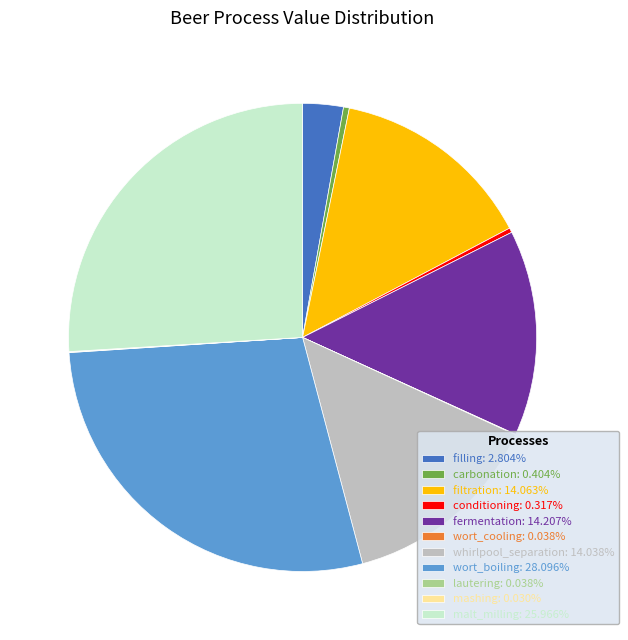

Do filtration: 14.063% and carbonation: 0.404% together represent more than half of the pie?

No